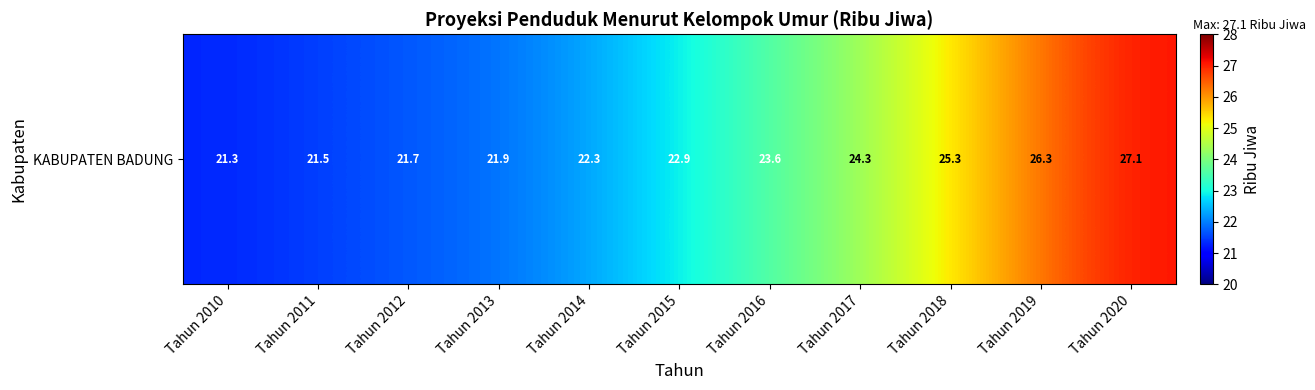

Rank the categories by value from lowest to highest.

Tahun 2010, Tahun 2011, Tahun 2012, Tahun 2013, Tahun 2014, Tahun 2015, Tahun 2016, Tahun 2017, Tahun 2018, Tahun 2019, Tahun 2020